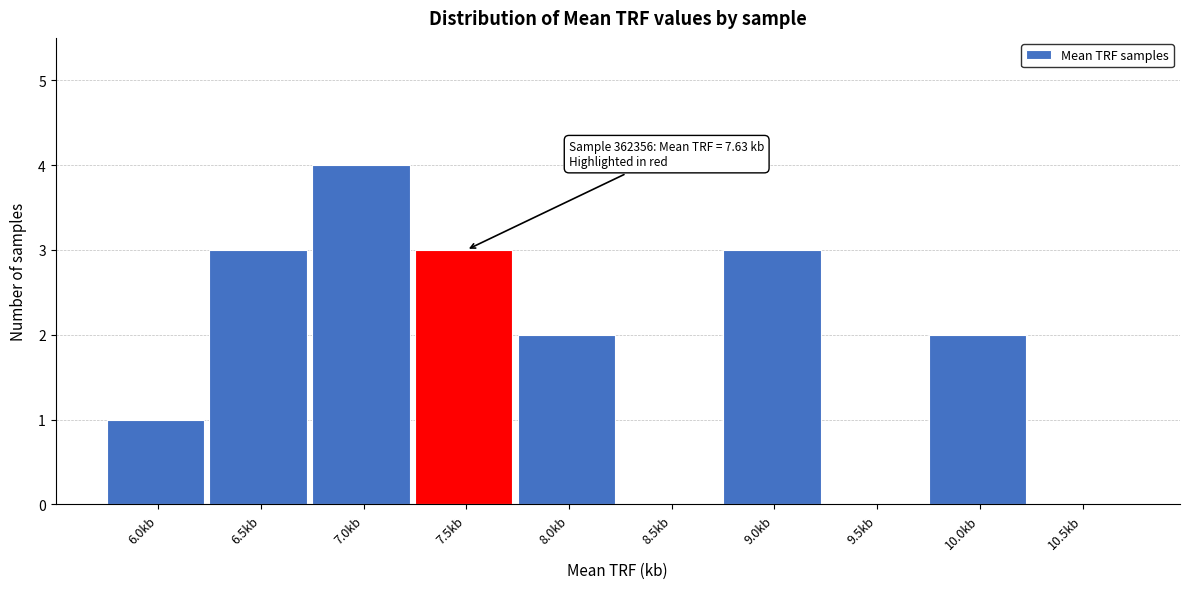

Reading left to right, list all the values displayed in this chart.

6.0kb=1	6.5kb=3	7.0kb=4	7.5kb=3	8.0kb=2	8.5kb=0	9.0kb=3	9.5kb=0	10.0kb=2	10.5kb=0